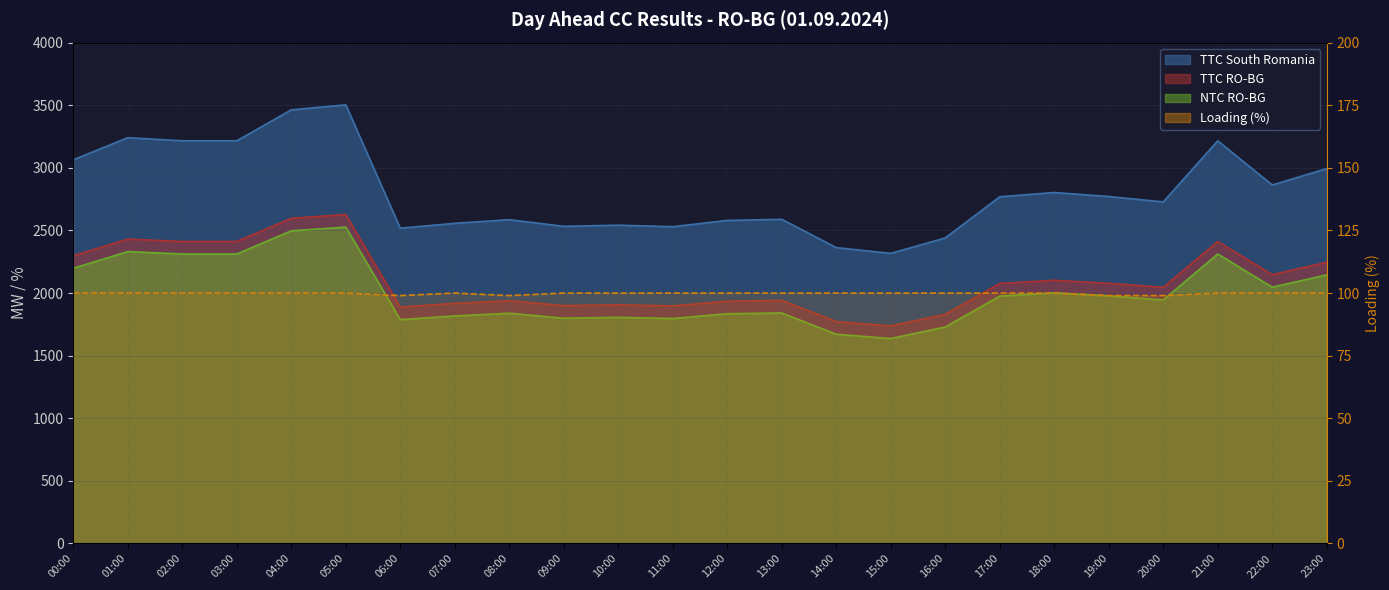

How many points are higher than both their immediate neighbors (excluding endpoints)?

1